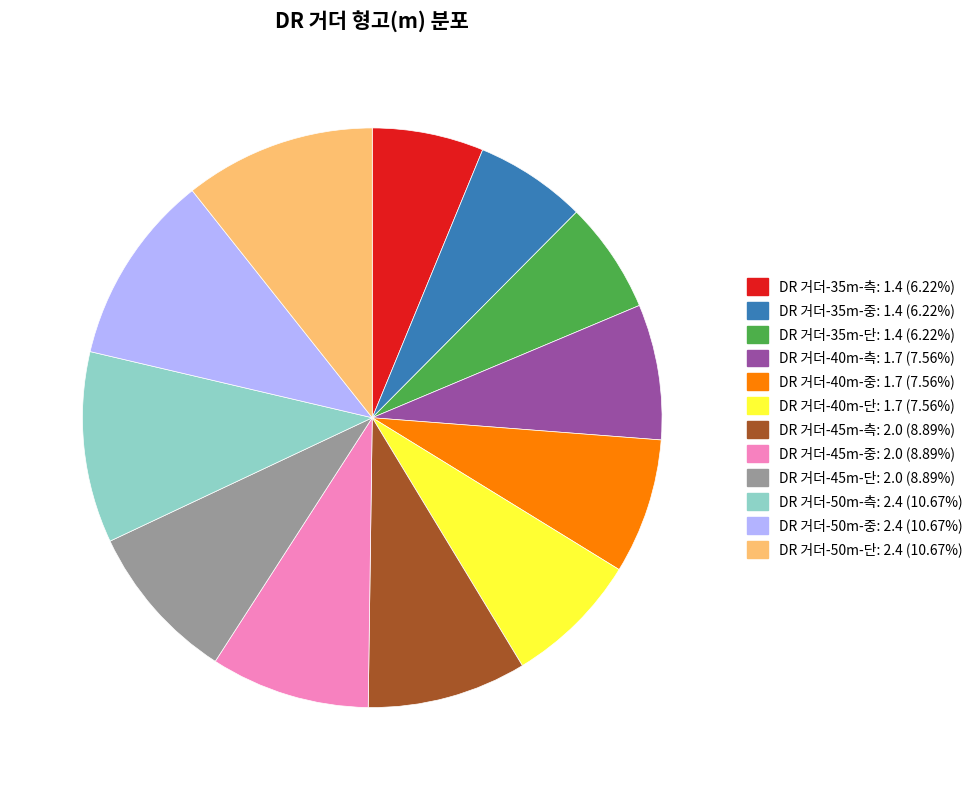

Between DR 거더-40m-중 and DR 거더-45m-단, which is larger?

DR 거더-45m-단